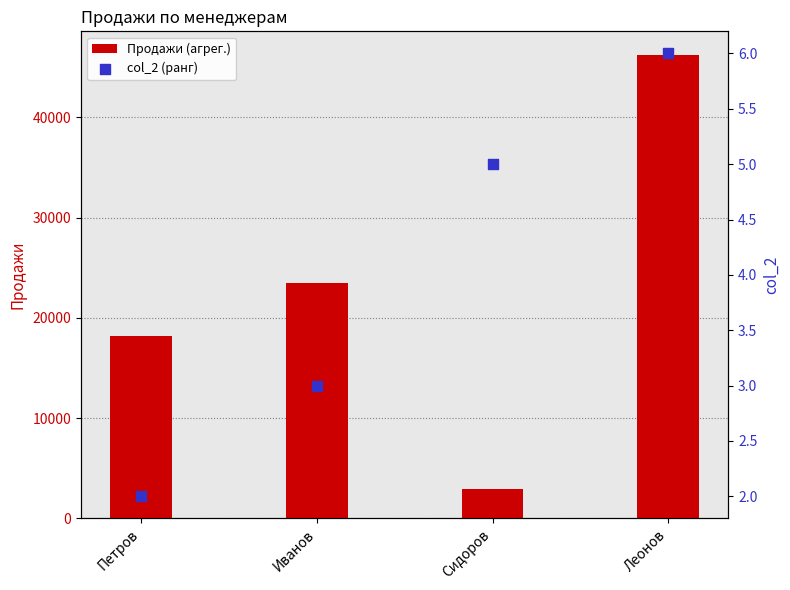

Which series has the widest spread of Y values?

Продажи (агрег.)